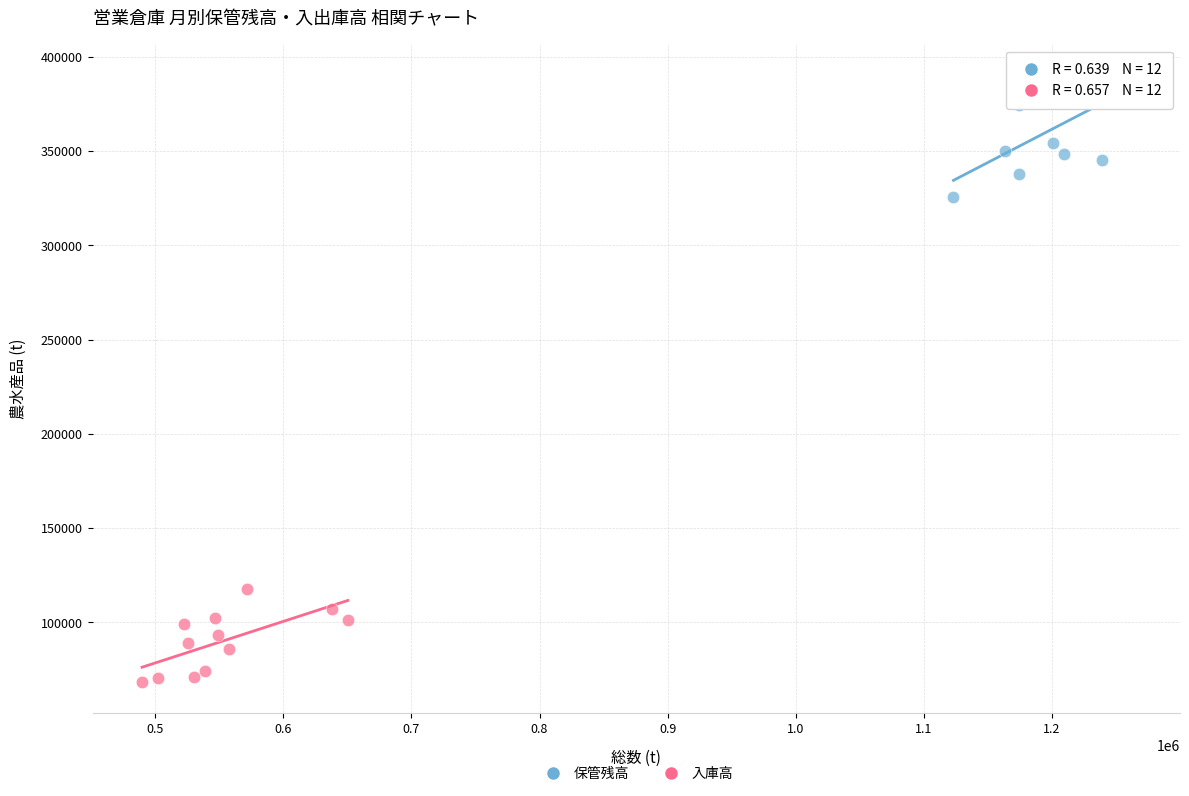

Which series reaches the minimum Y coordinate?

入庫高